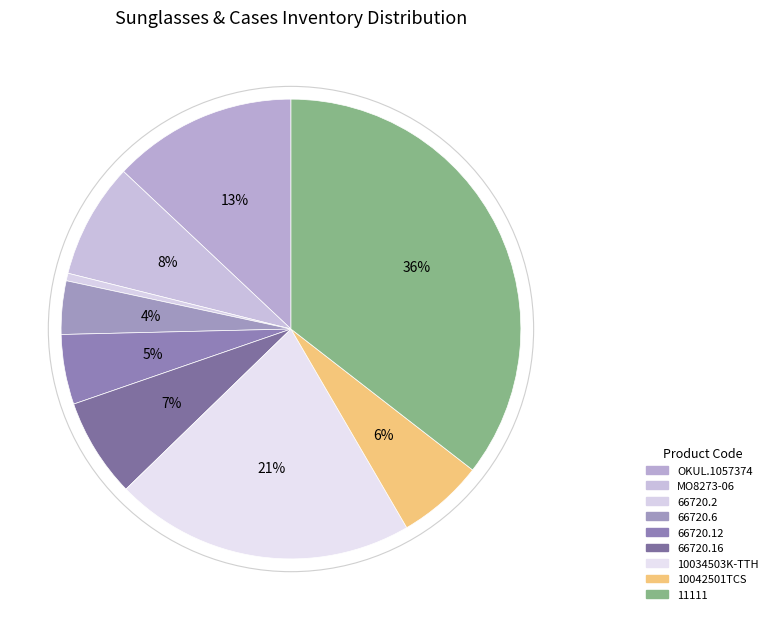

Which slice is the largest?

11111